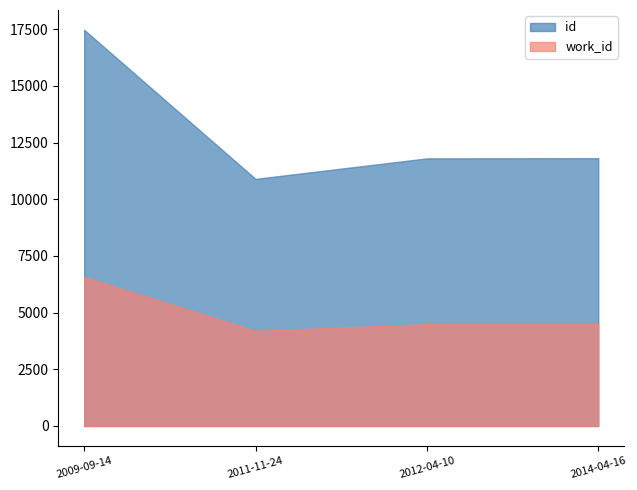

What is the average value of the work_id series?

4940